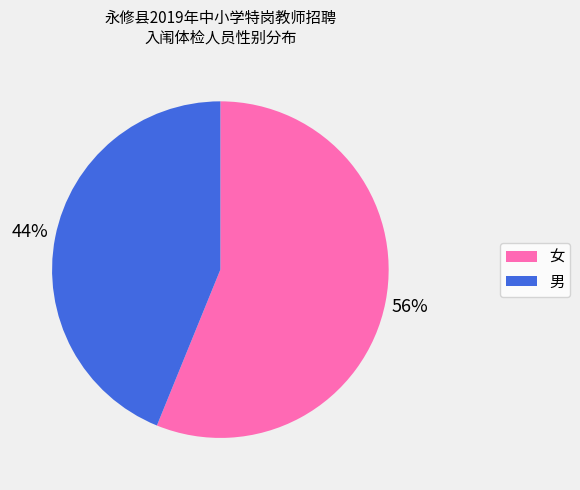

Which has a higher value, 女 or 男?

女